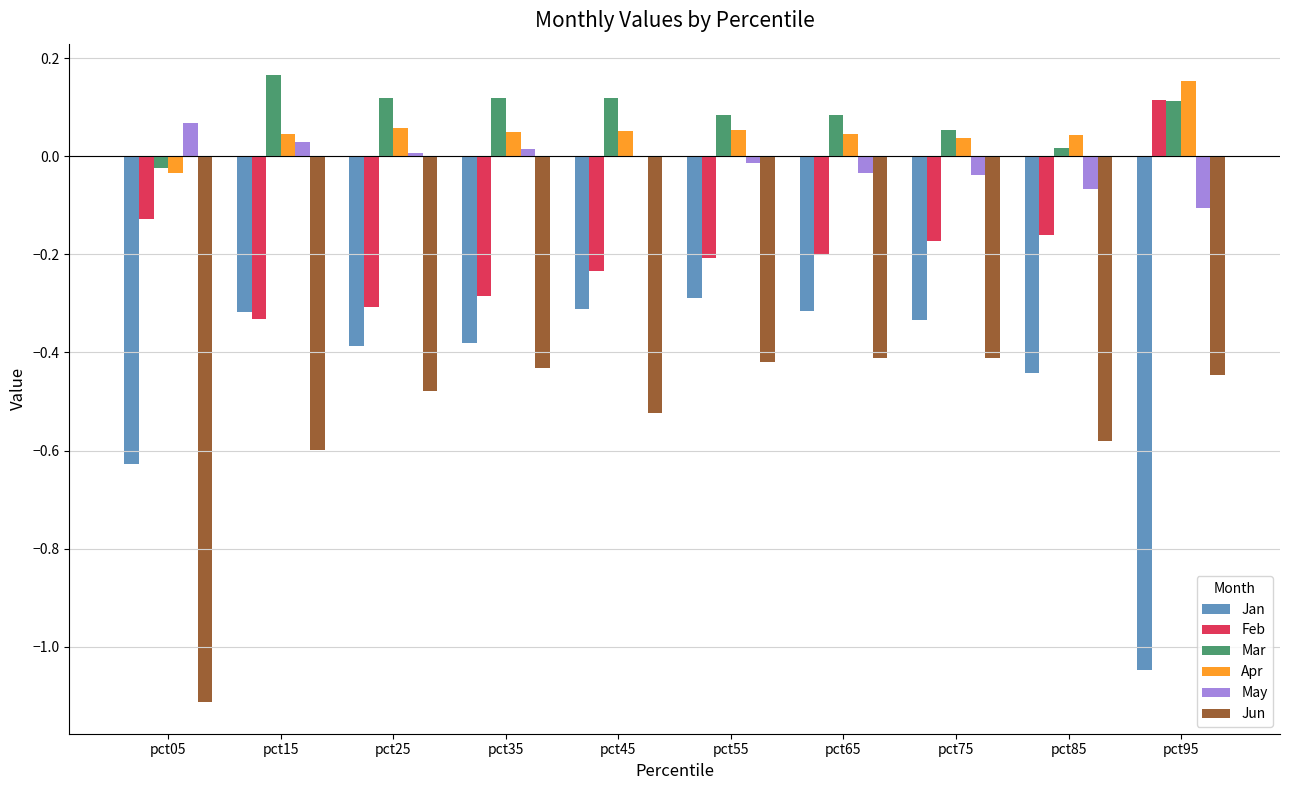

Is the value of Jan at pct95 greater than the value of Feb at pct45?

No